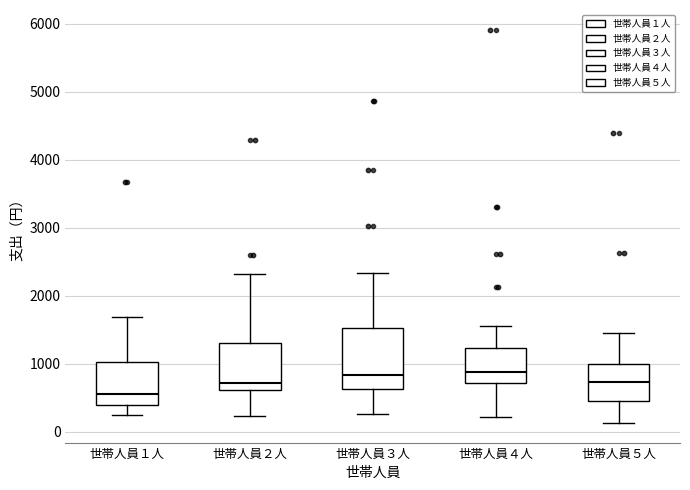

Where is the lower edge of the box for 世帯人員１人 on the y-axis? The values are not printed on the chart, so give them approximately, as read against the axis.

400